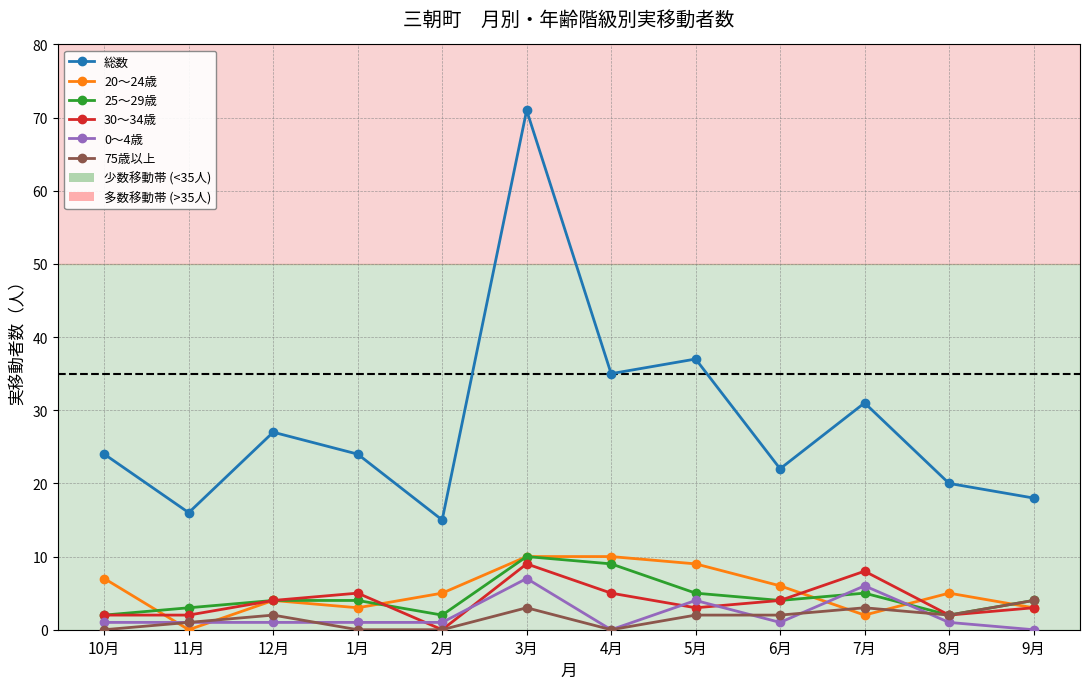

What is the total value across all series at 9月?

32